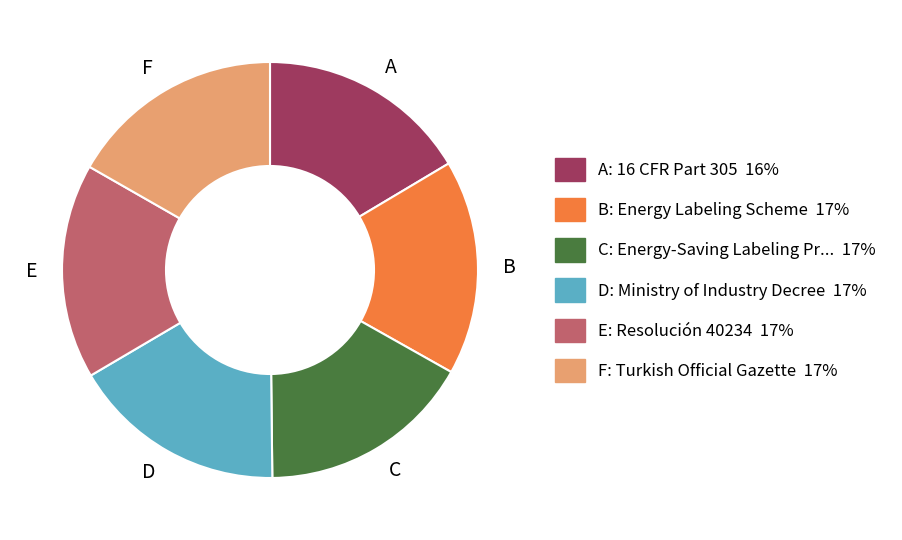

True or false: A accounts for 5% of the total.

False